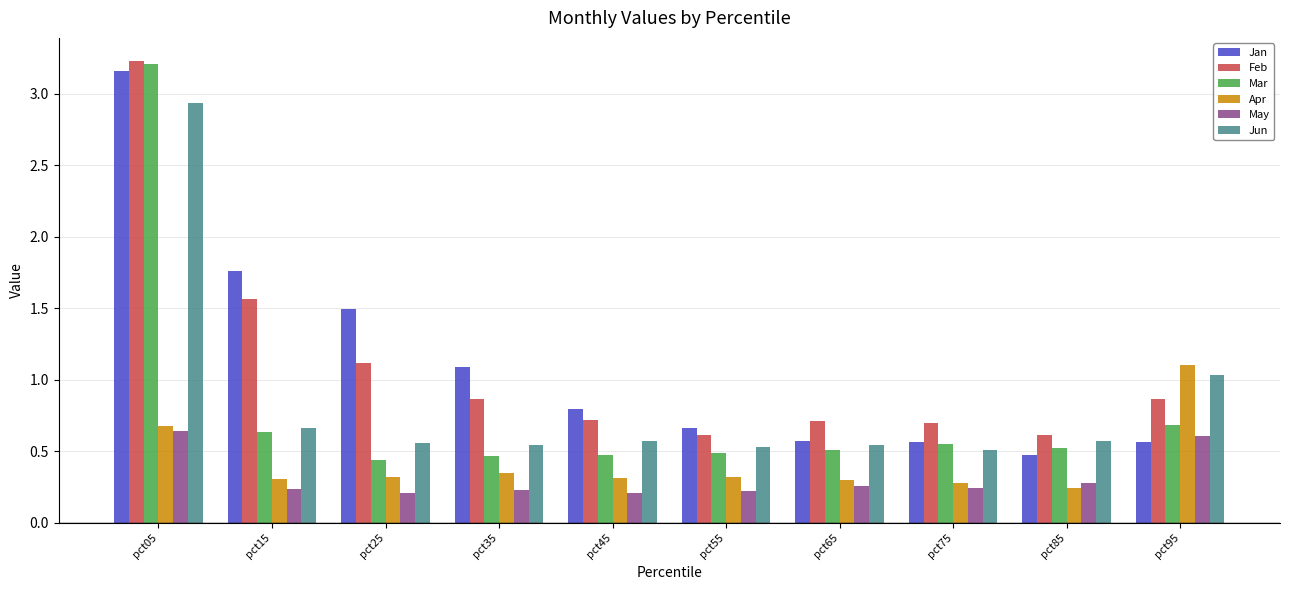

True or false: Jun has a value of 0.8 at pct05.

False